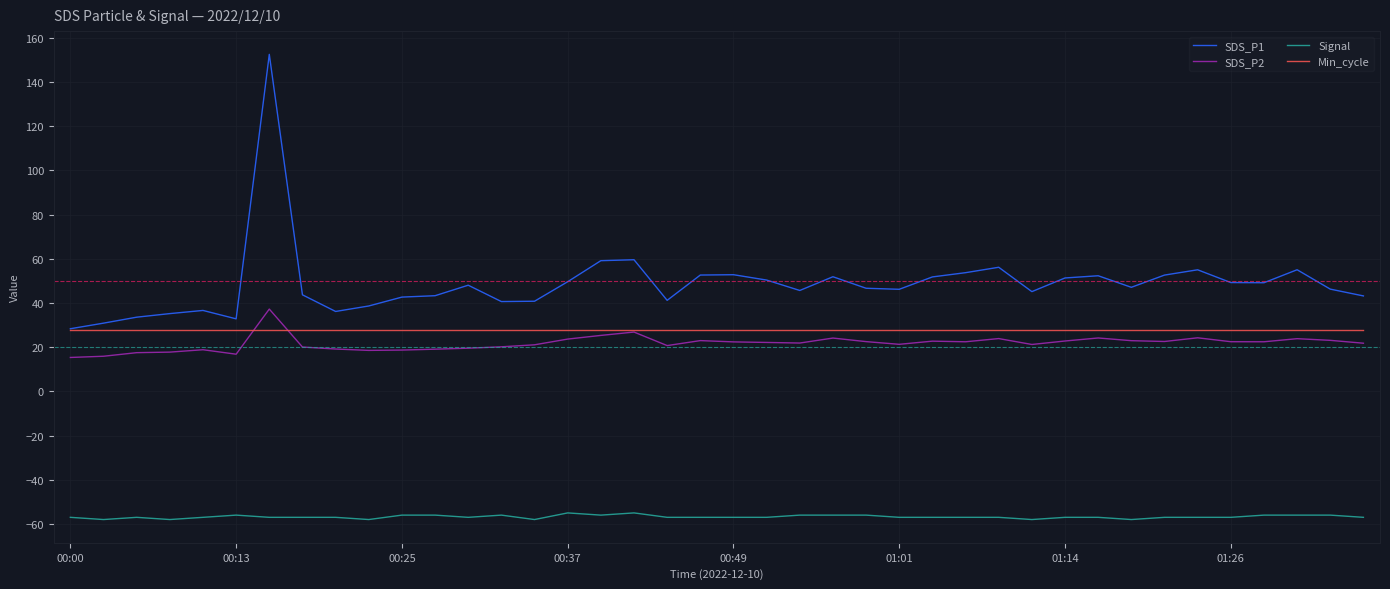

True or false: SDS_P2 and Signal intersect in this chart.

False